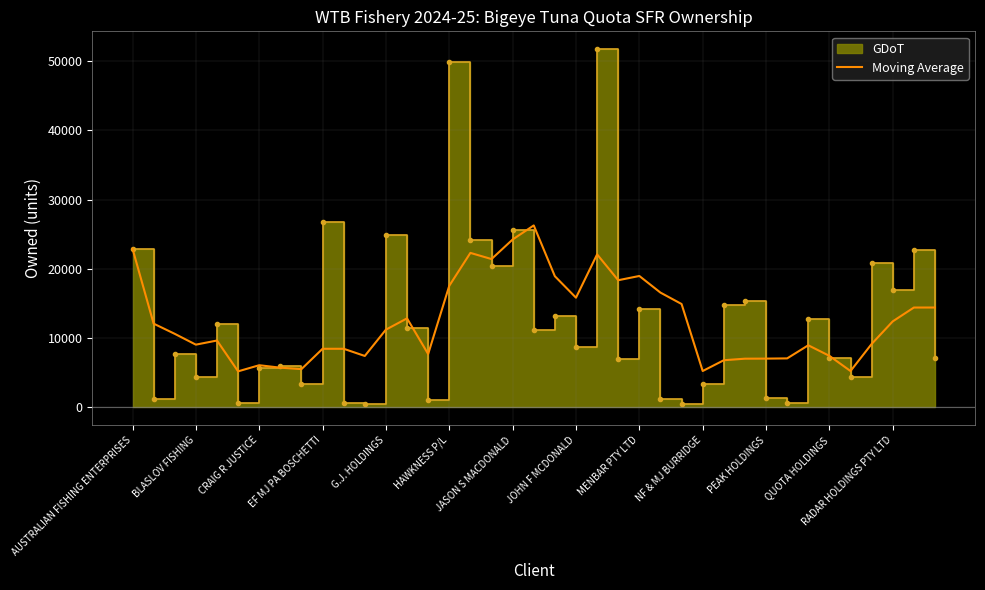

How many values exceed 10608?

20